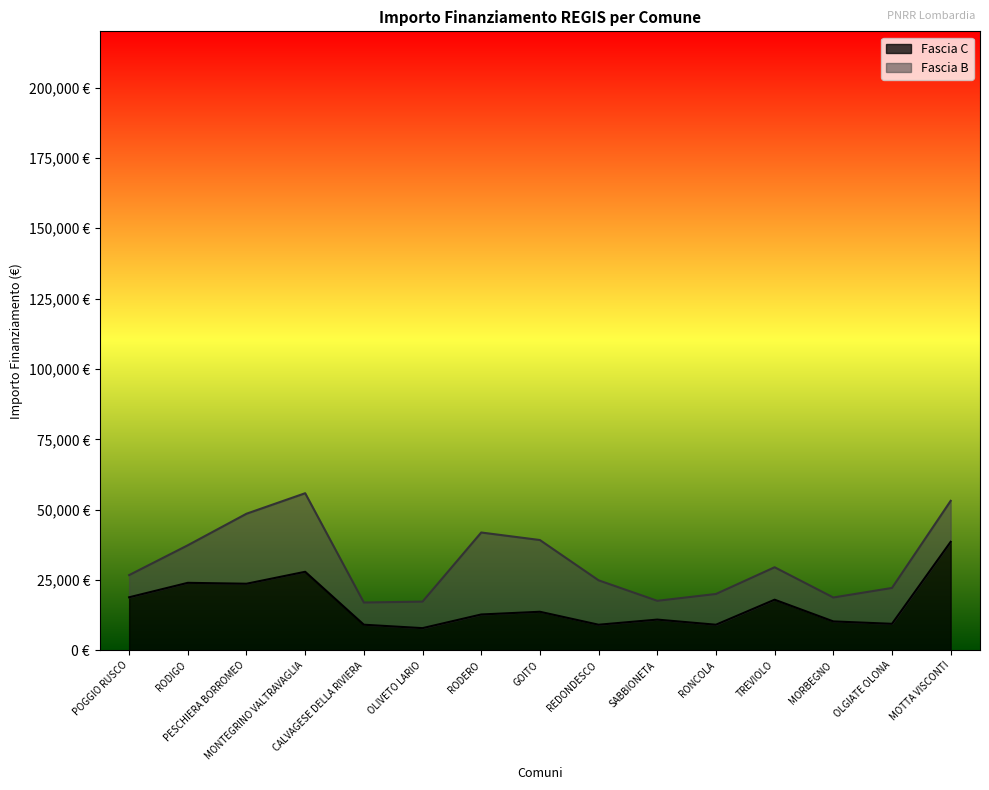

What is the maximum value shown in the chart?

38565